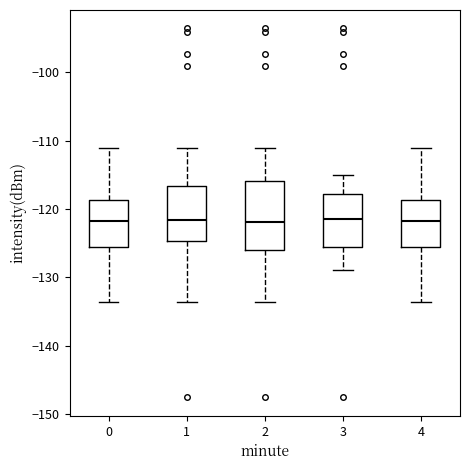

Which box is the tallest, from its lower edge to its upper edge?

2